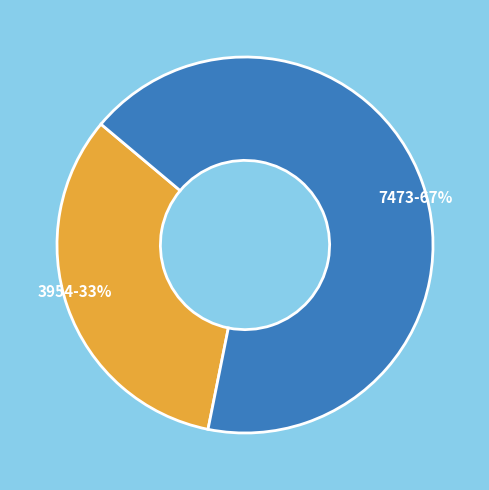

Is it true that 7473 is 53% of the pie?

False